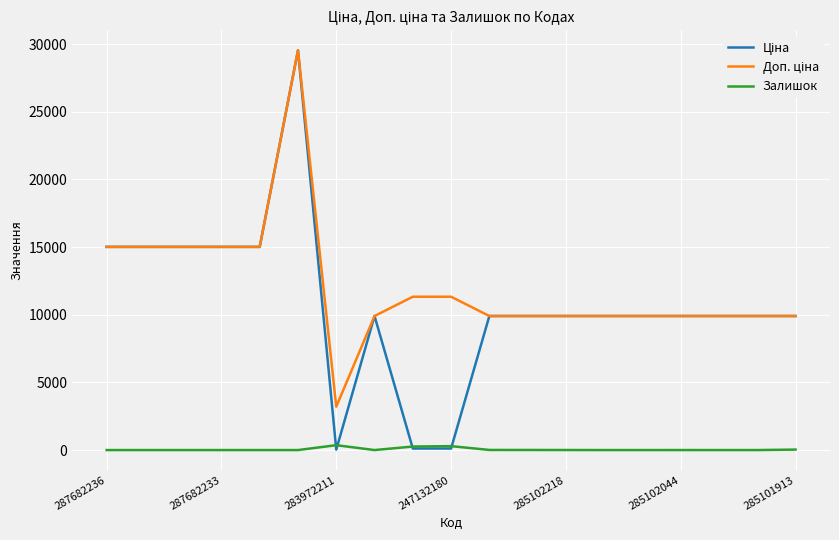

True or false: Доп. ціна and Залишок intersect in this chart.

False